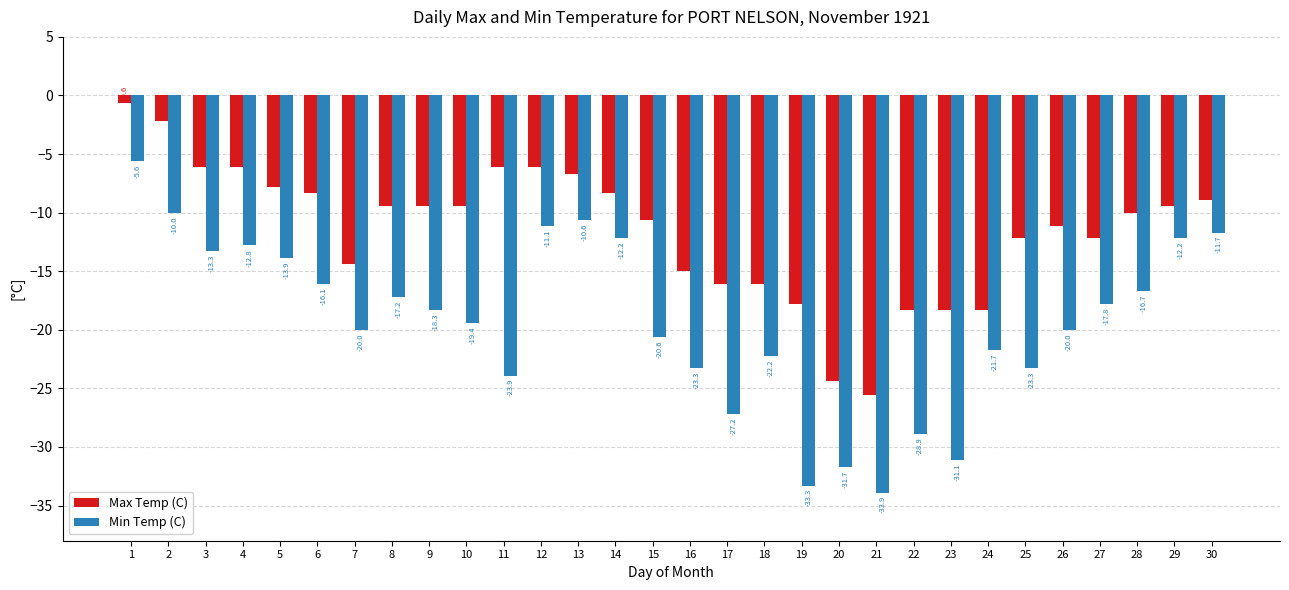

Is the value of Max Temp (C) at 6 greater than the value of Min Temp (C) at 4?

Yes